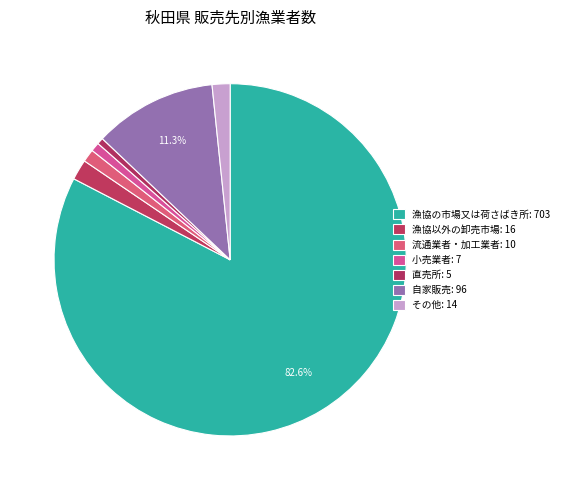

How many segments does this pie chart have?

7